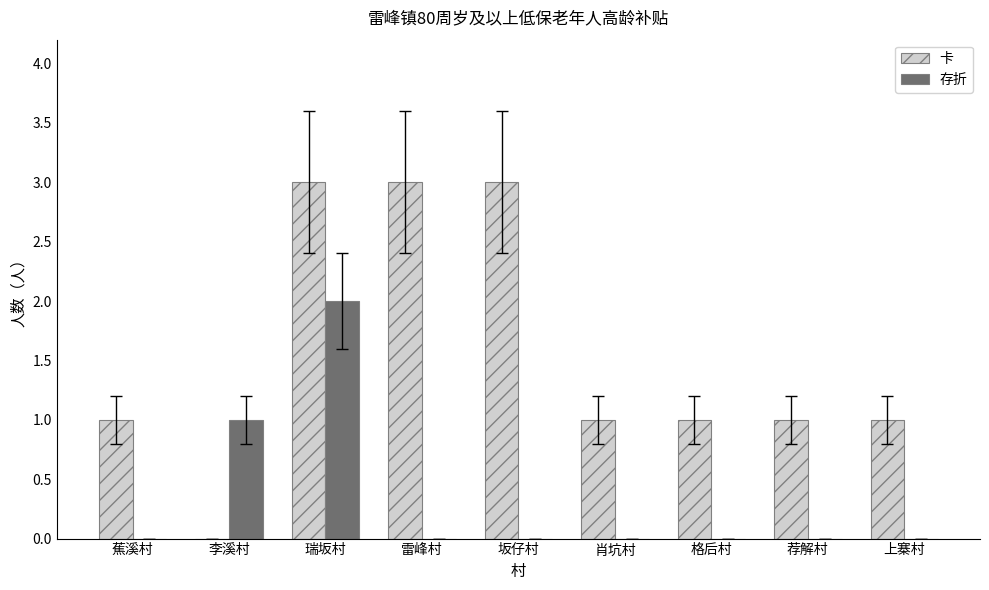

What value does the 存折 series have at 李溪村?

1